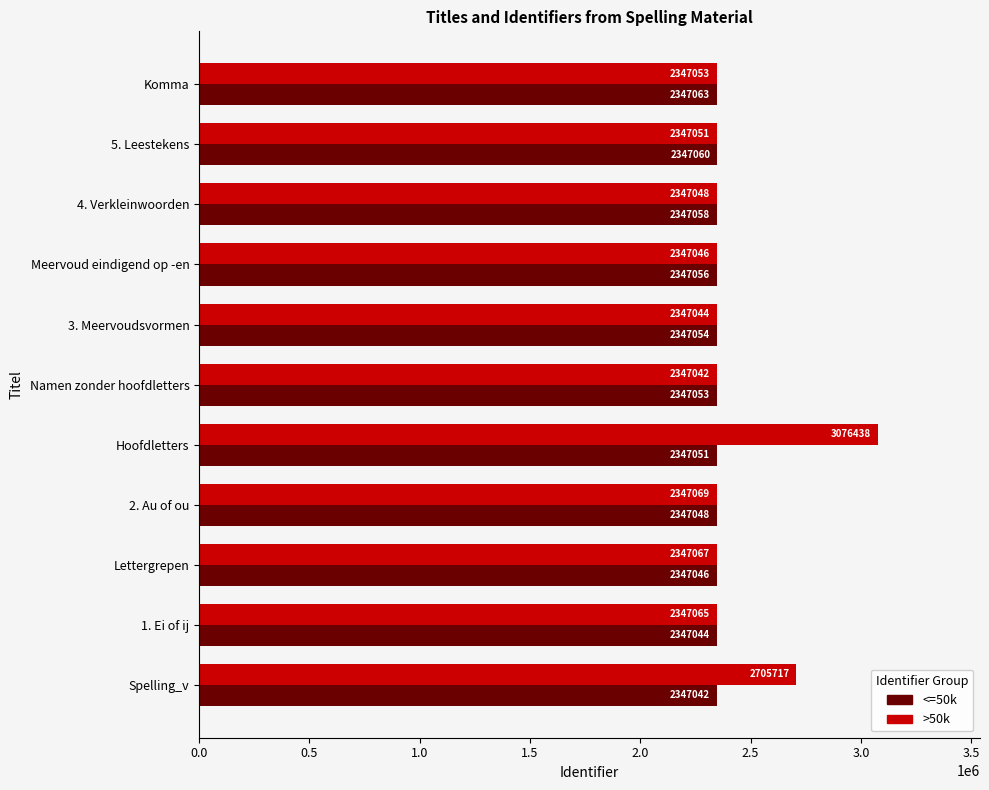

How many values in the <=50k series are below 2347053?

5